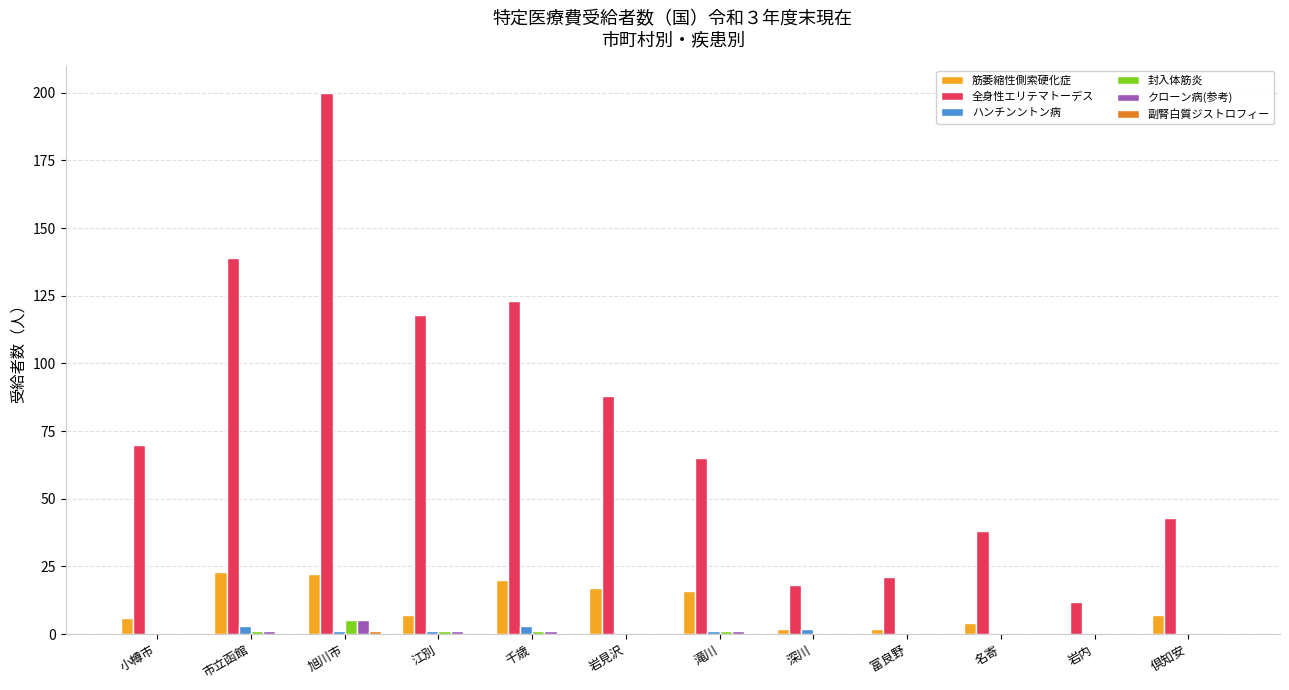

The 全身性エリテマトーデス series shows 21 at 富良野. True or false?

True